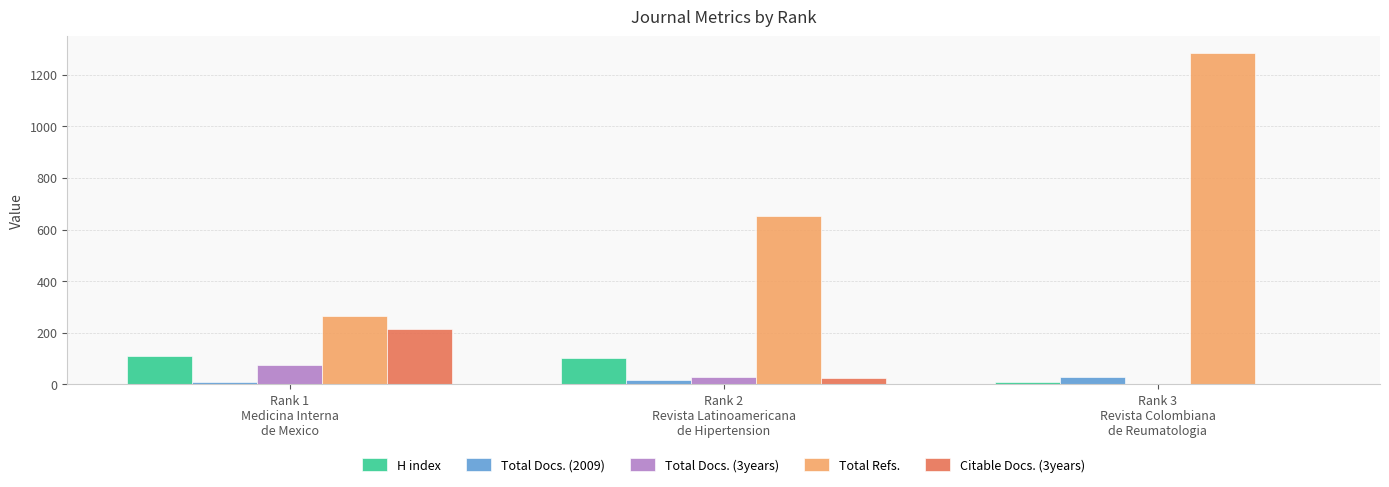

Which series has the largest total across all categories?

Total Refs.